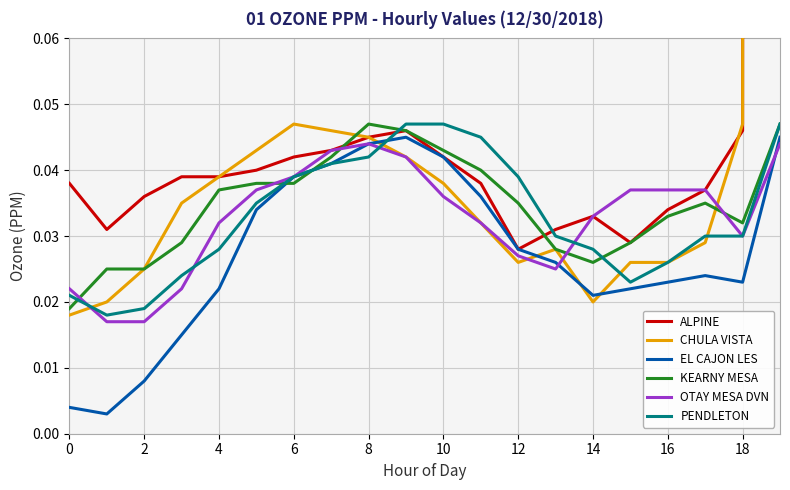

What is the label of the 11th point from the left?

10